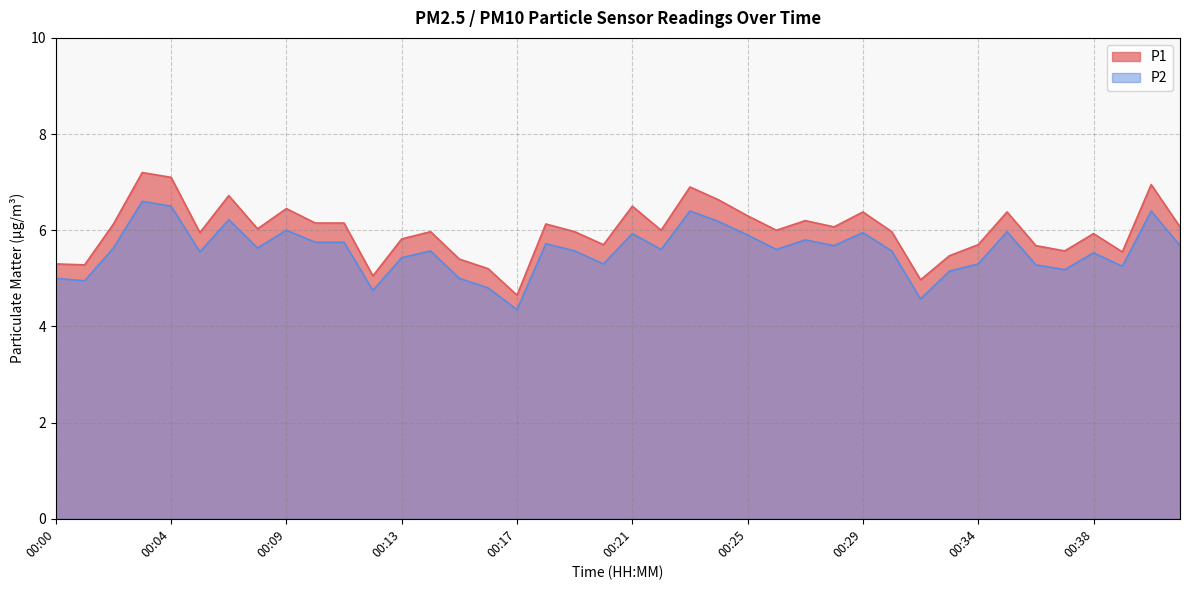

True or false: P1 has more than 2 interior local peaks.

True